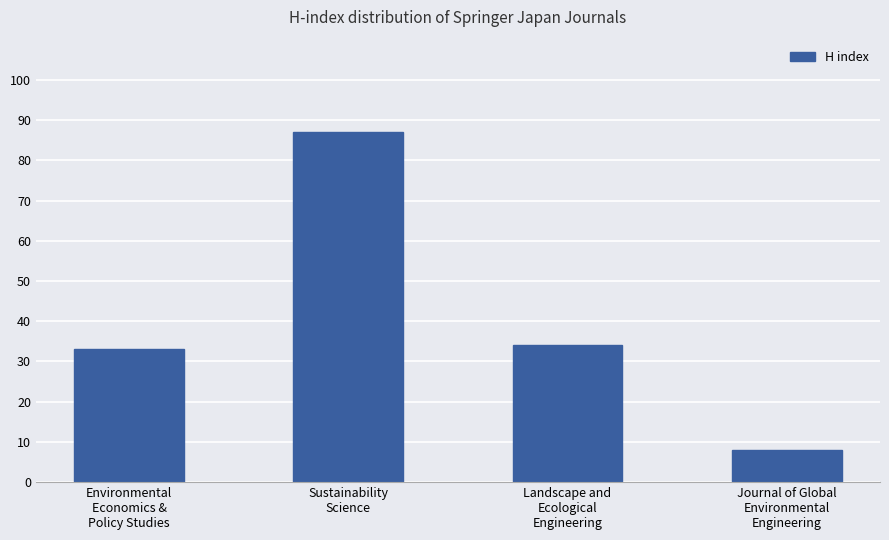

Which has a higher value, Journal of Global
Environmental
Engineering or Landscape and
Ecological
Engineering?

Landscape and
Ecological
Engineering